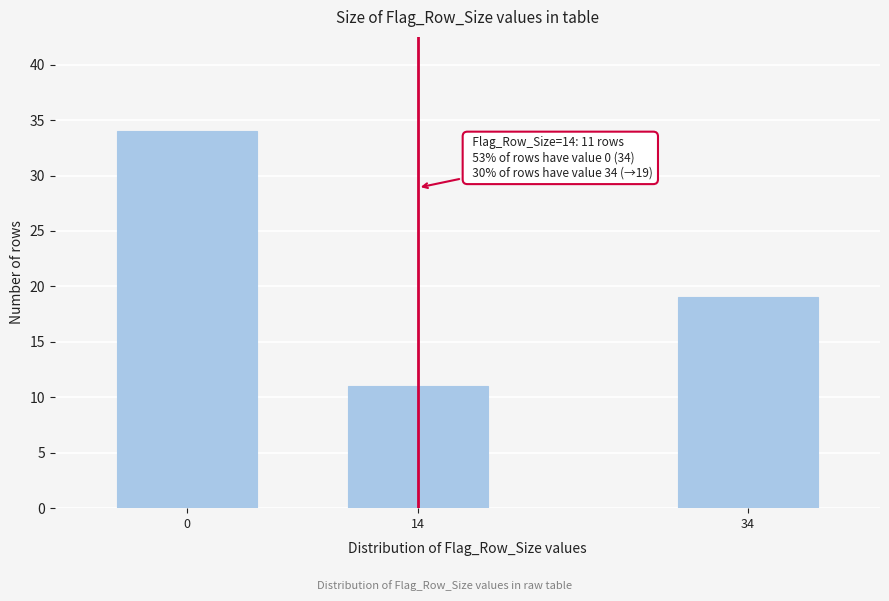

Reading right to left, what are all the values shown in this chart?

34=19	14=11	0=34